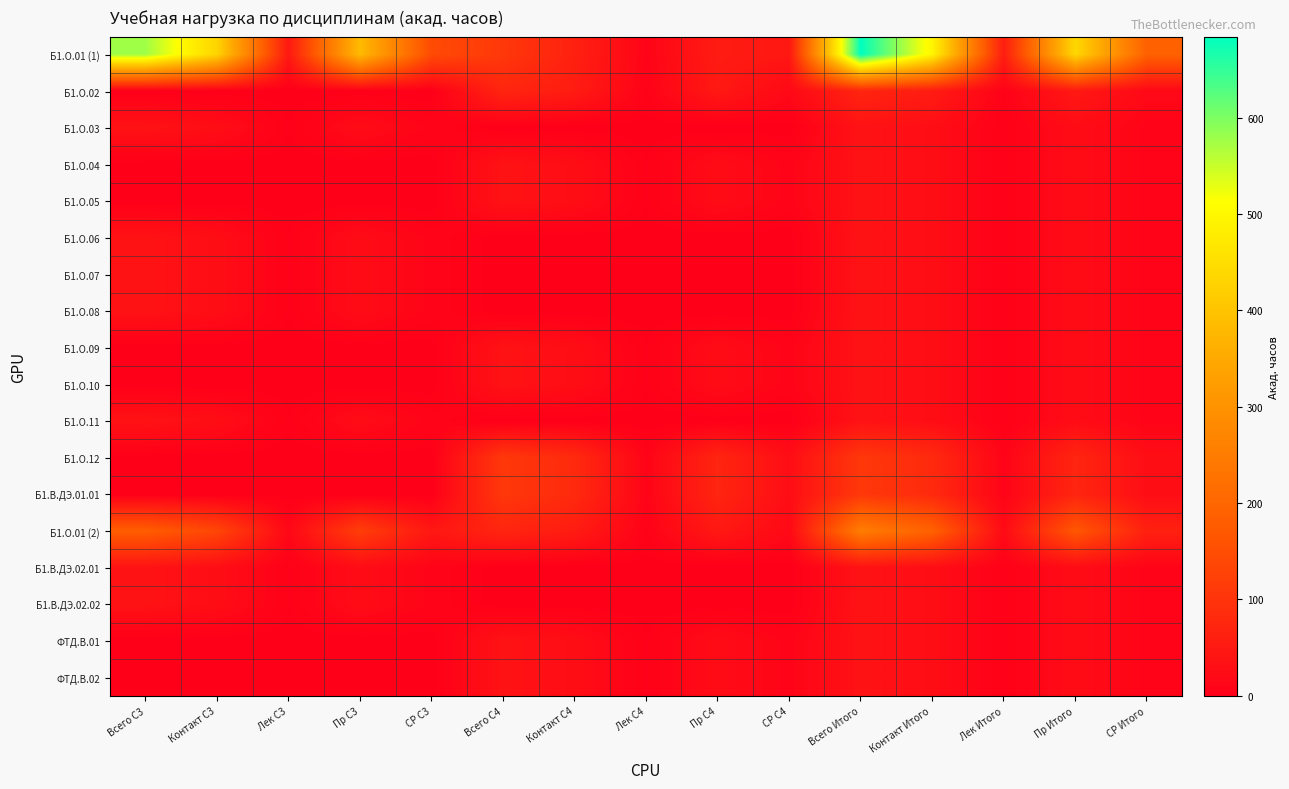

At which category does the chart reach its minimum across all series?

Всего С3